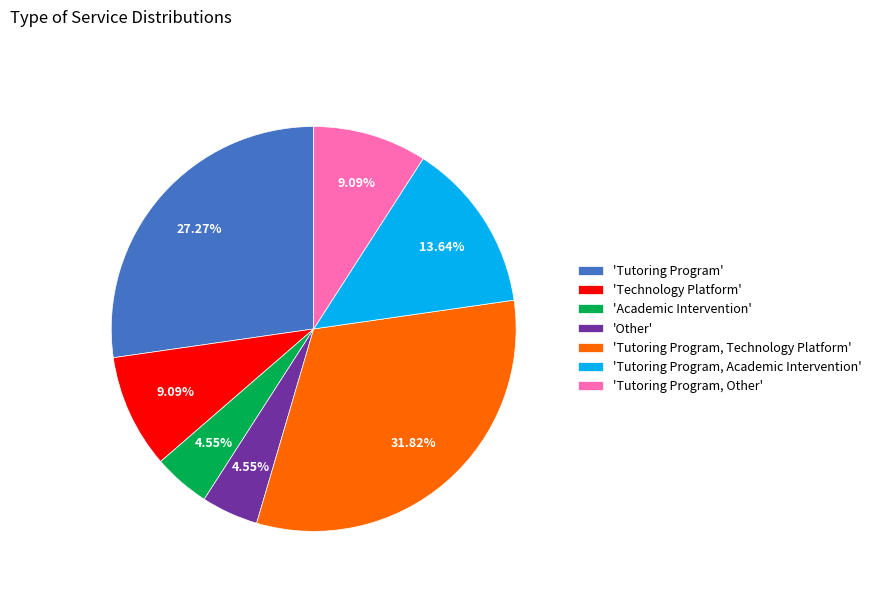

Between 'Academic Intervention' and 'Tutoring Program, Academic Intervention', which is larger?

'Tutoring Program, Academic Intervention'